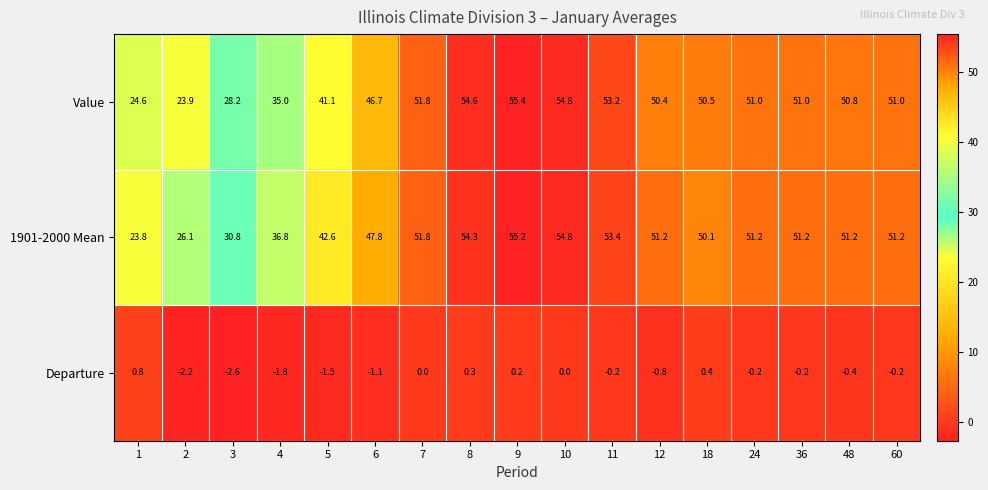

What is the greatest value displayed?

55.4